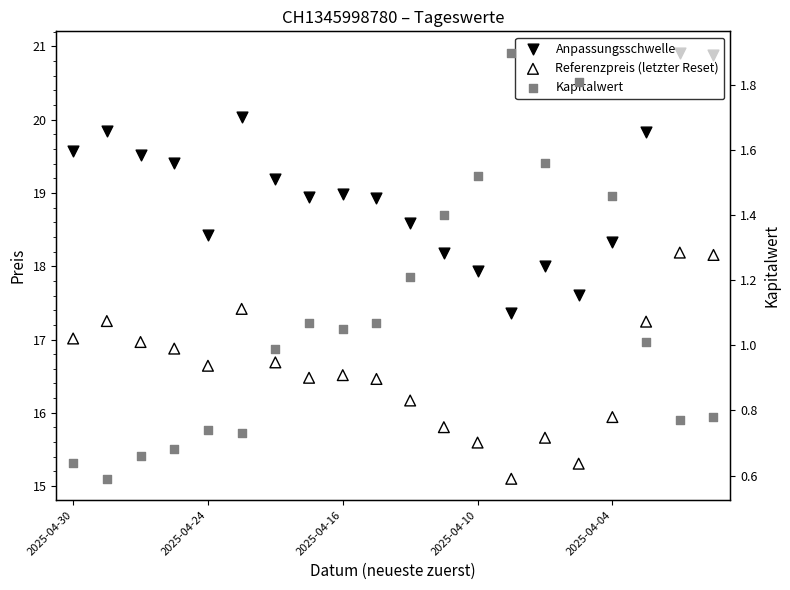

Which series has the largest total across all categories?

Anpassungsschwelle